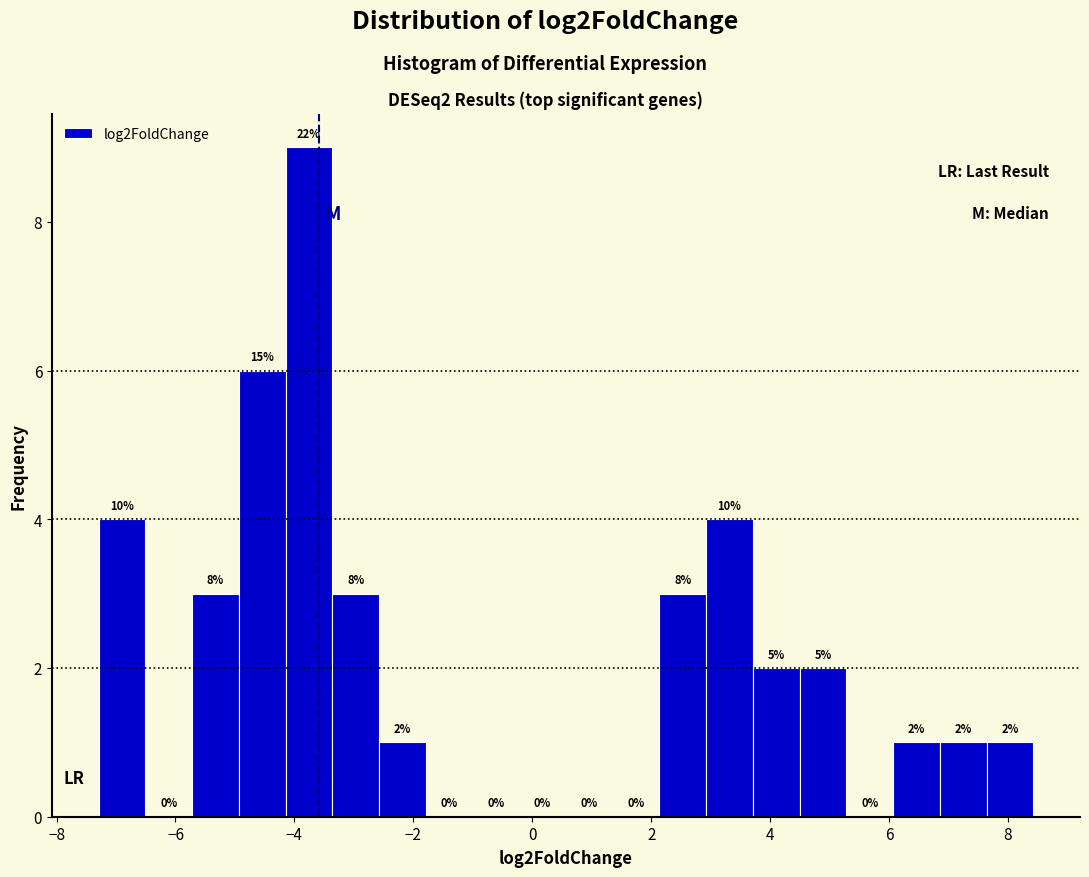

Around what value on the x-axis is the tallest bar? Give the approximate position of its centre, as read against the axis.

-3.8